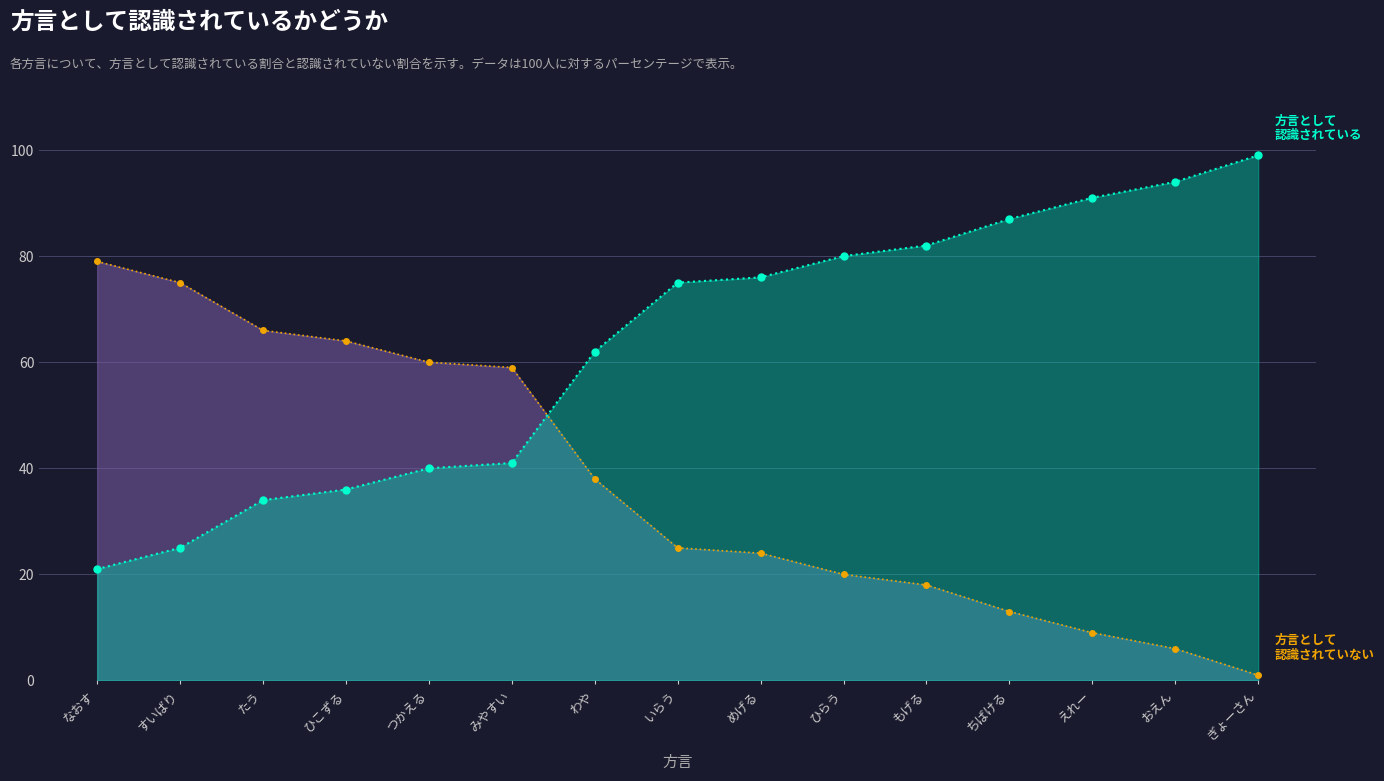

True or false: 方言として認識されていない（線） and 方言として認識されている（線） intersect in this chart.

True